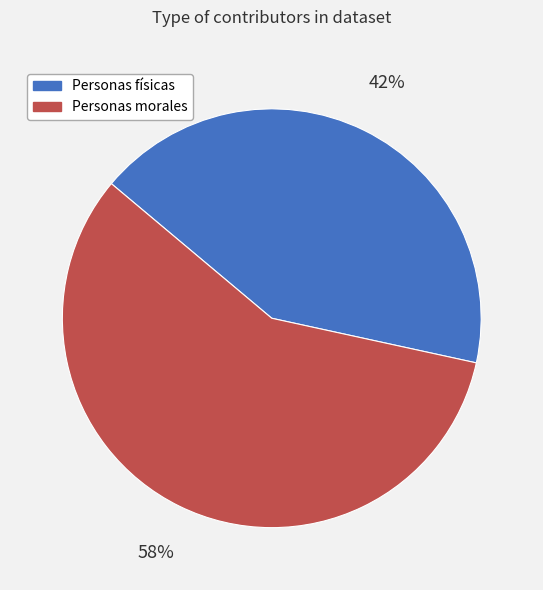

Do Personas físicas and Personas morales together represent more than half of the pie?

Yes